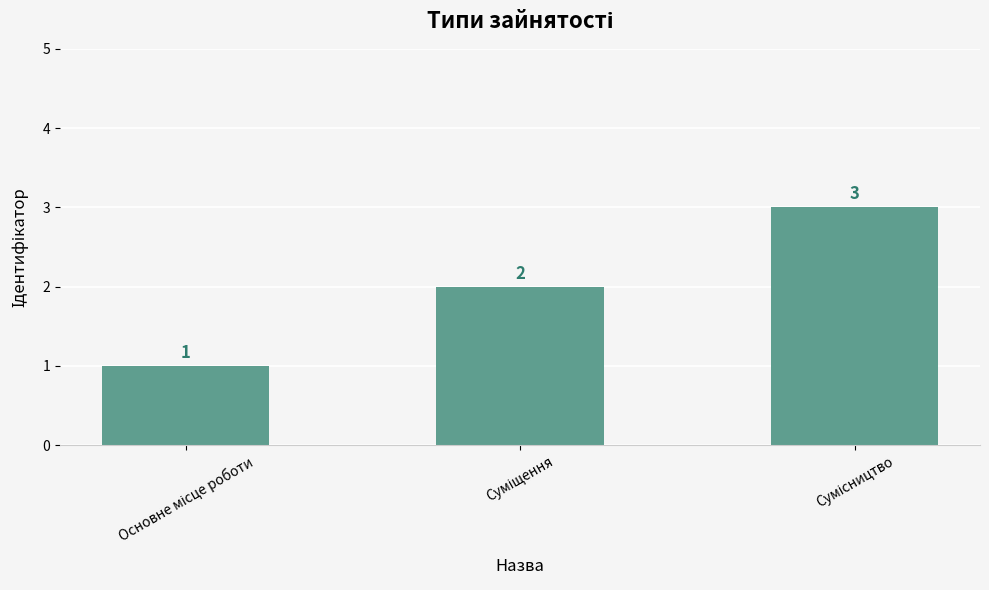

Are the bars grouped side by side (vs. stacked)?

No